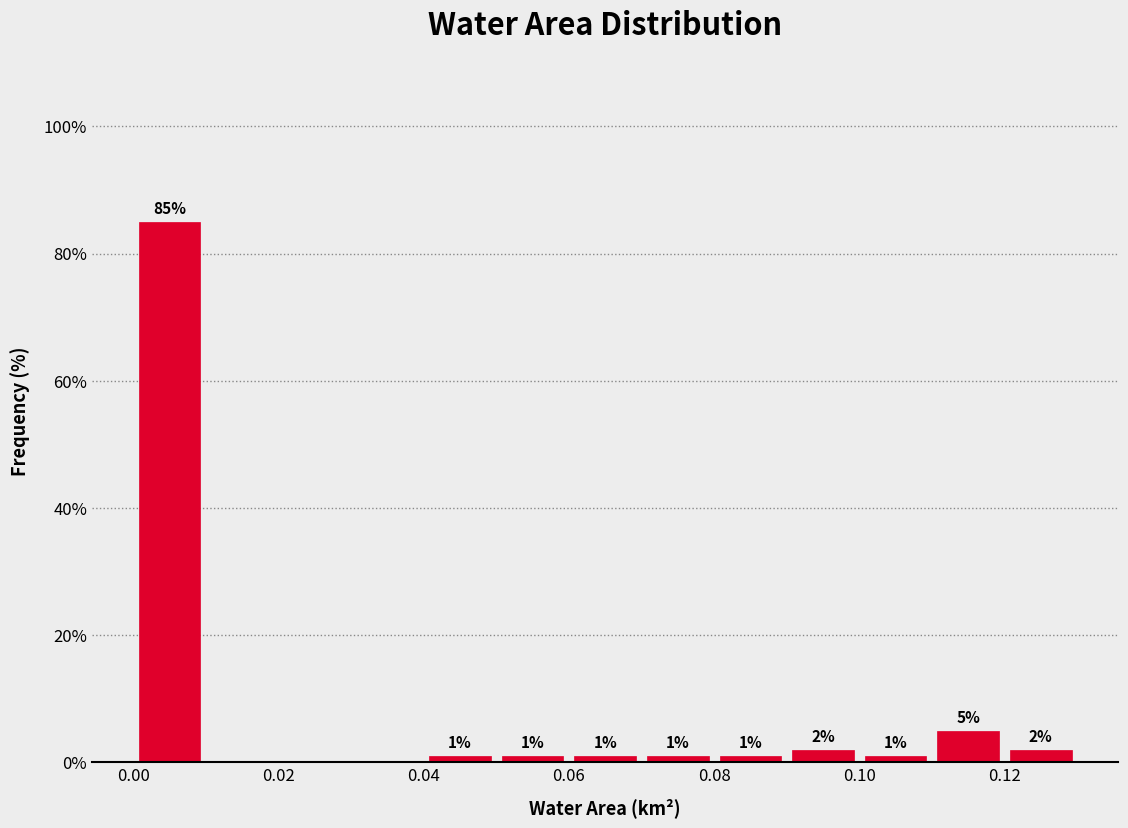

Over which range of the x-axis is the bar tallest?

0.00 to 0.01